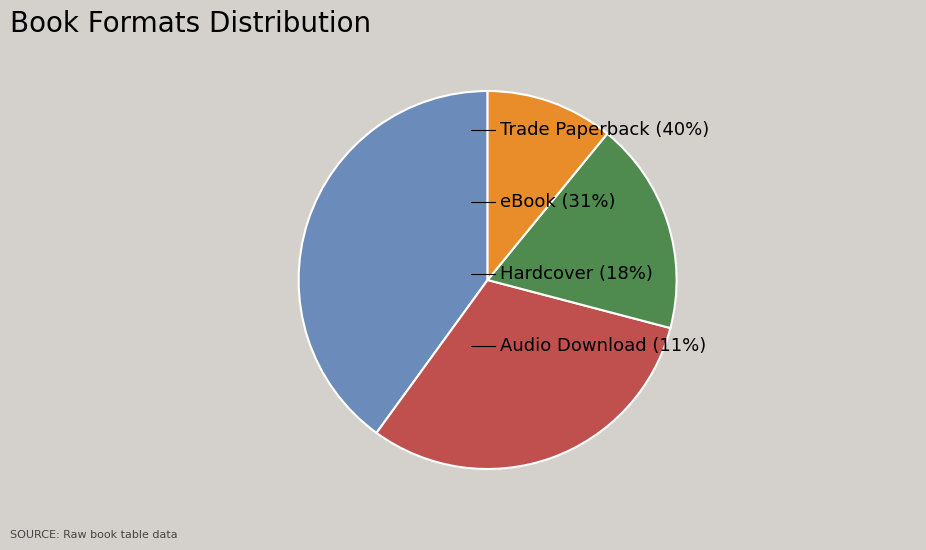

Does any single category account for the majority?

No